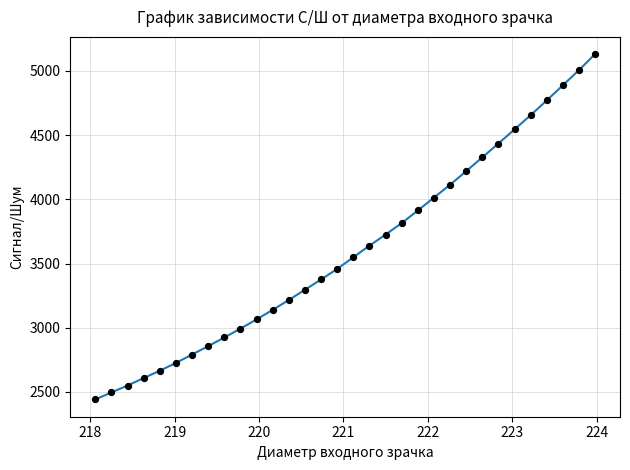

What is the difference between the maximum and minimum values?

2689.3